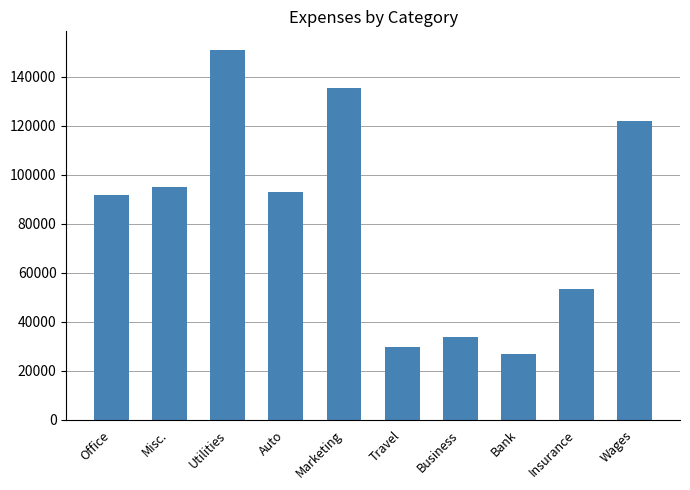

Which has a higher value, Business or Marketing?

Marketing